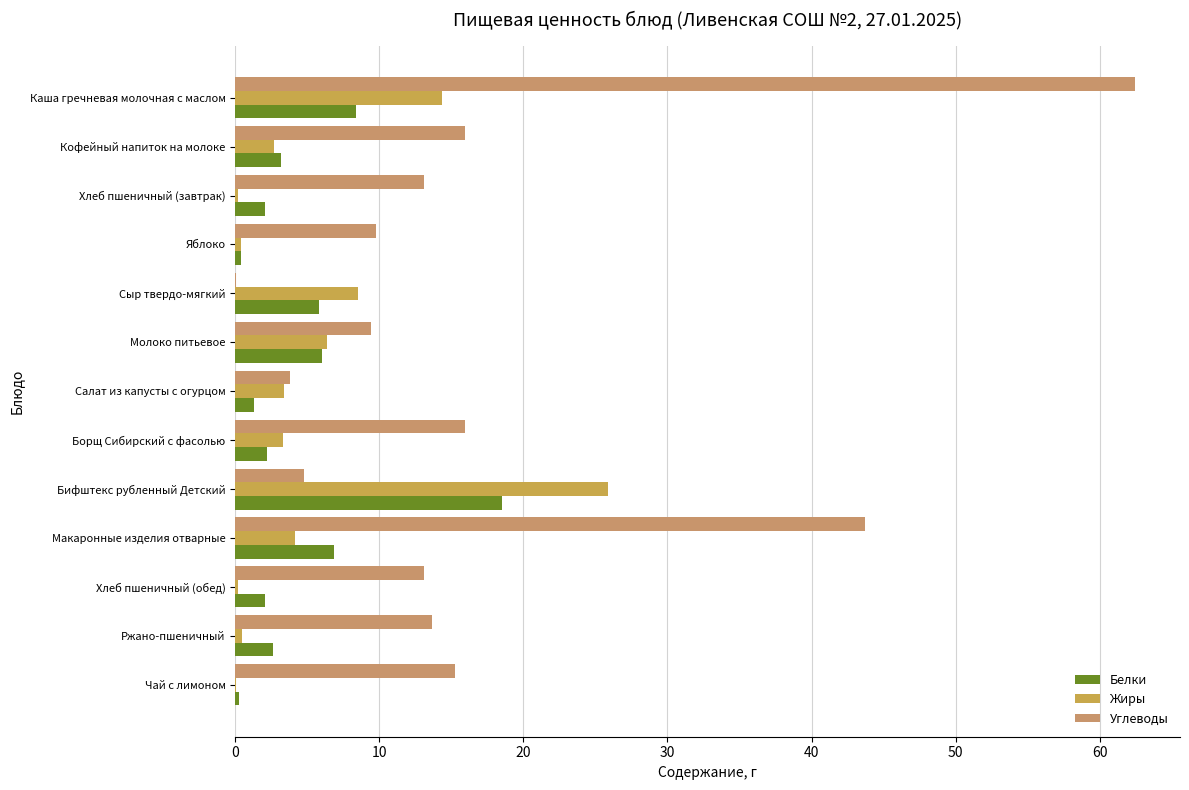

Count the number of data series in this chart.

3